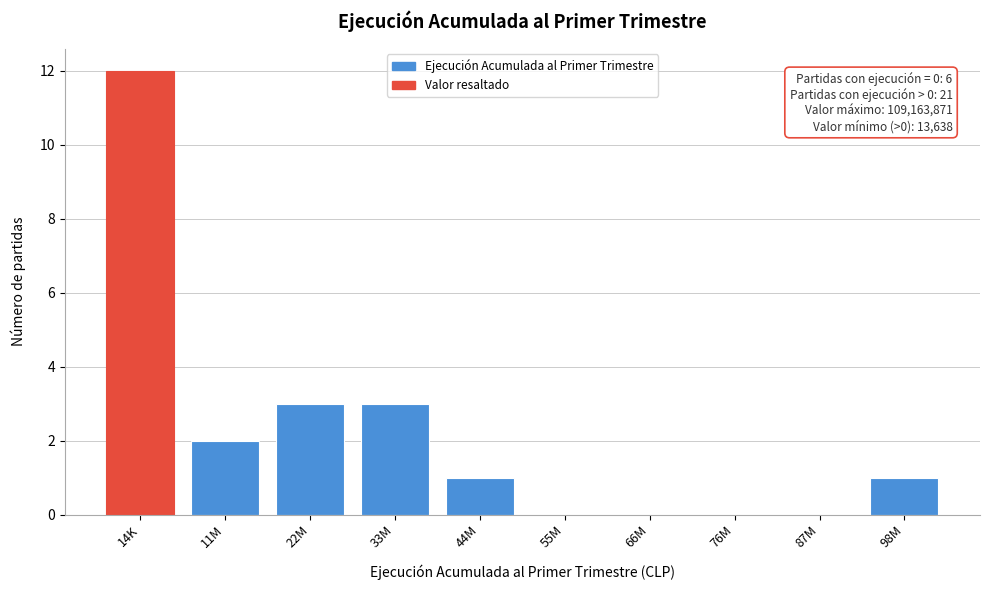

Reading left to right, extract all data points from this chart.

14K=12	11M=2	22M=3	33M=3	44M=1	55M=0	66M=0	76M=0	87M=0	98M=1